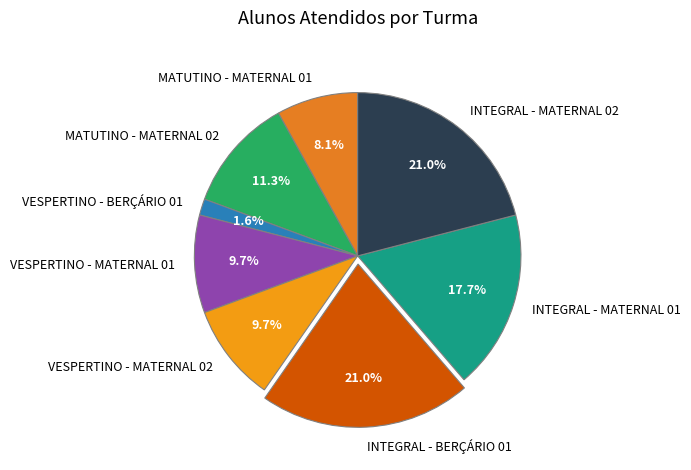

Is there any slice that represents more than half of the pie?

No